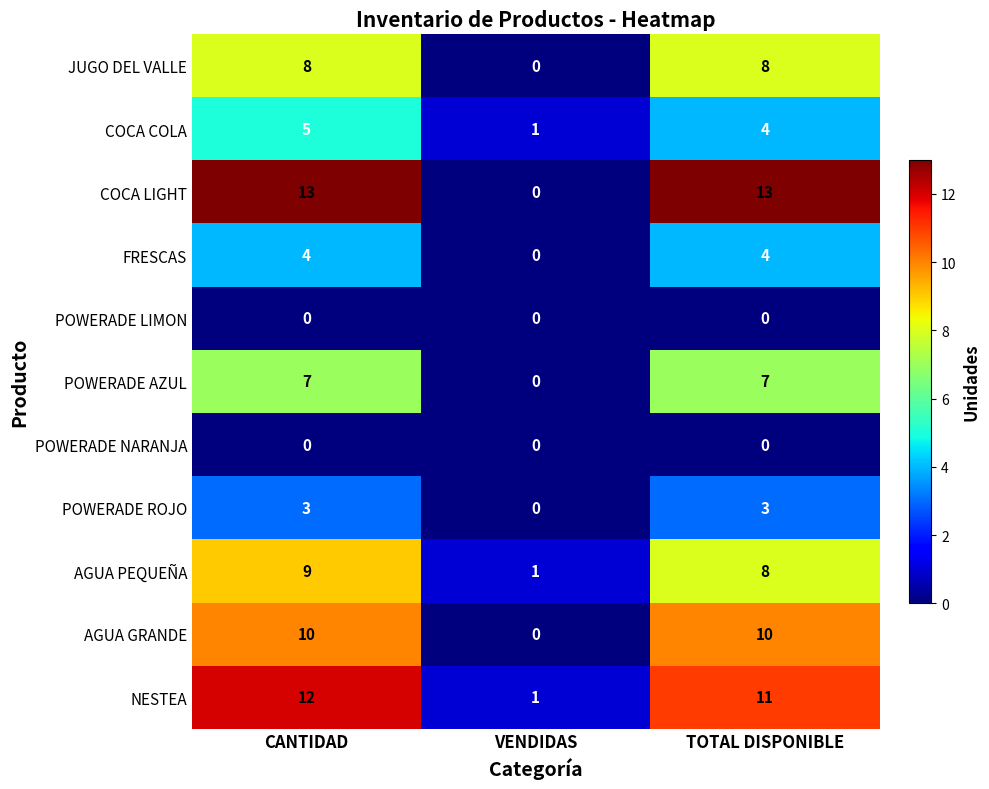

How many series are shown in this chart?

11